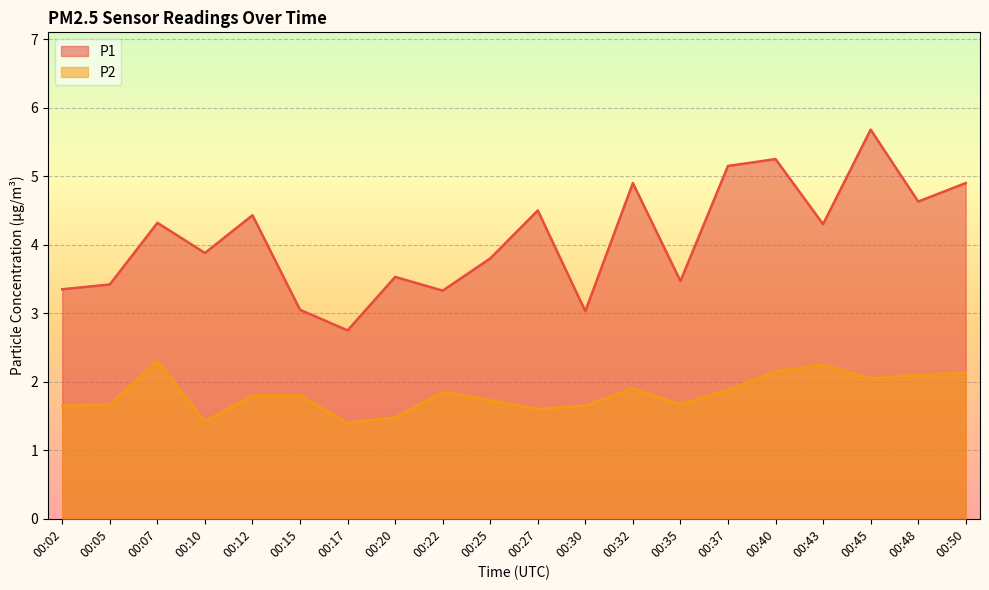

What is the average value of the P1 series?

4.1